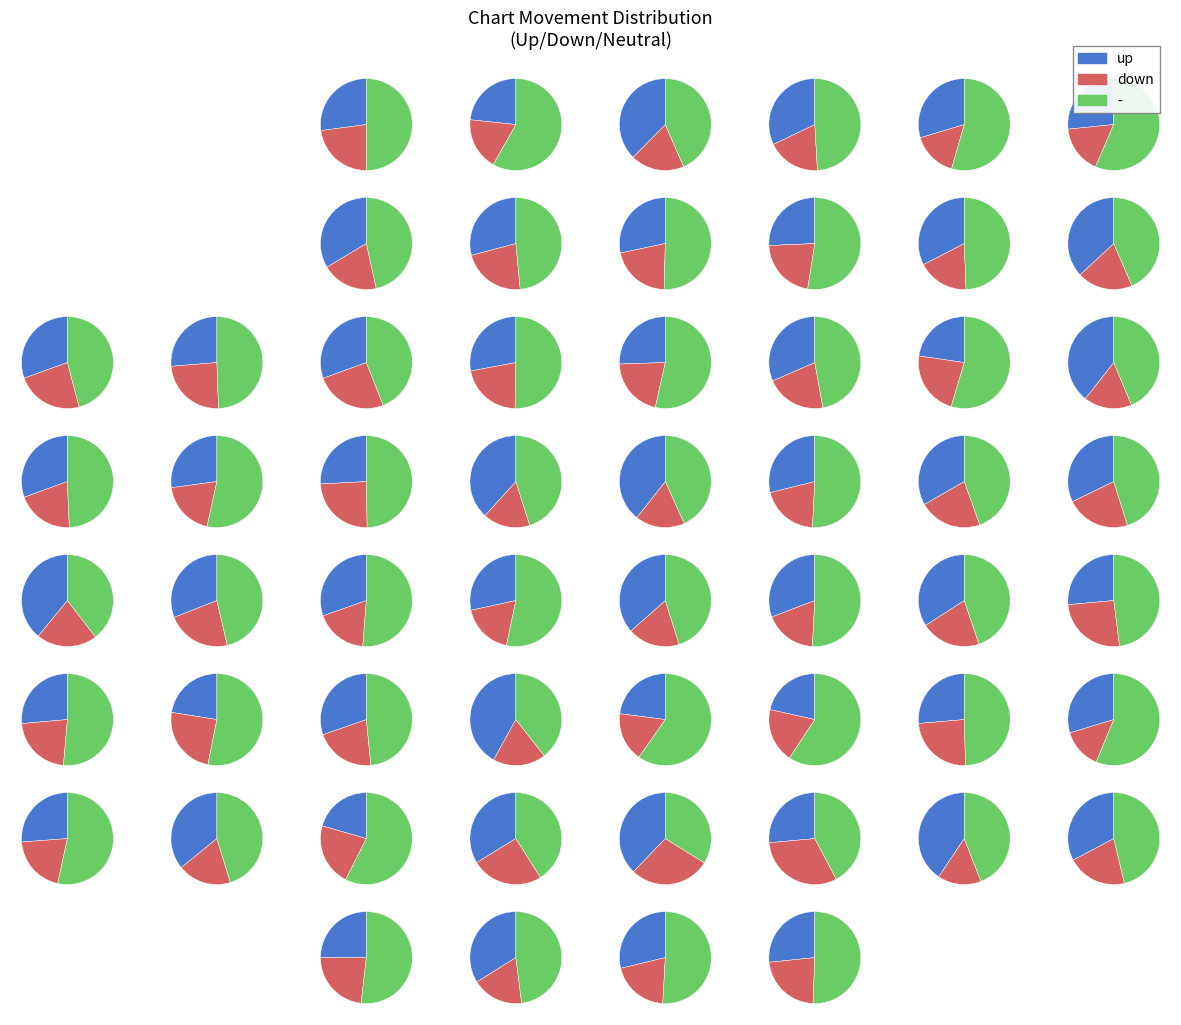

How many segments does this pie chart have?

3